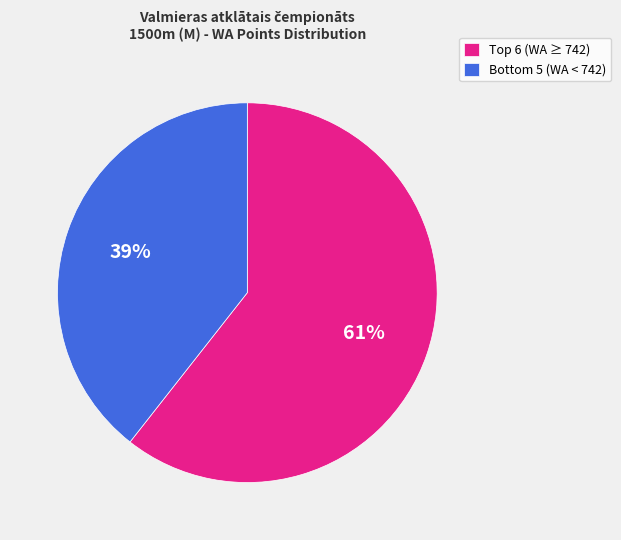

Rank the categories by value from lowest to highest.

Bottom 5 (WA < 742), Top 6 (WA ≥ 742)